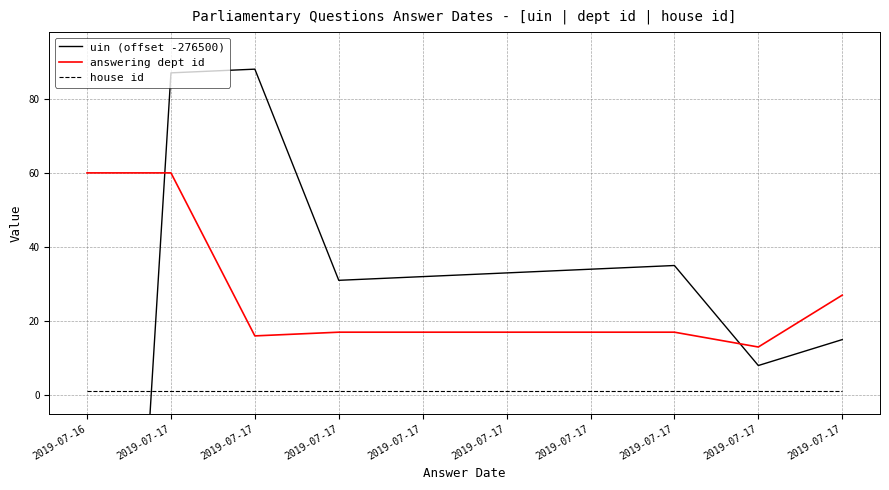

What is the lowest value of the house id series?

1